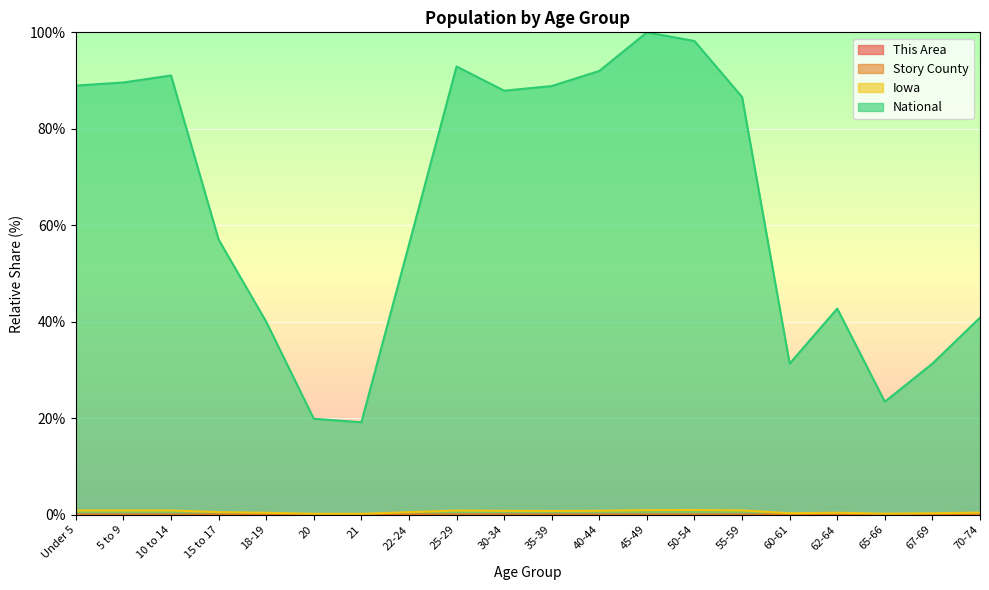

List the labels in order of This Area value, largest first.

50-54, 10 to 14, 45-49, 55-59, 5 to 9, 40-44, 35-39, Under 5, 25-29, 30-34, 15 to 17, 70-74, 62-64, 22-24, 60-61, 18-19, 67-69, 65-66, 20, 21